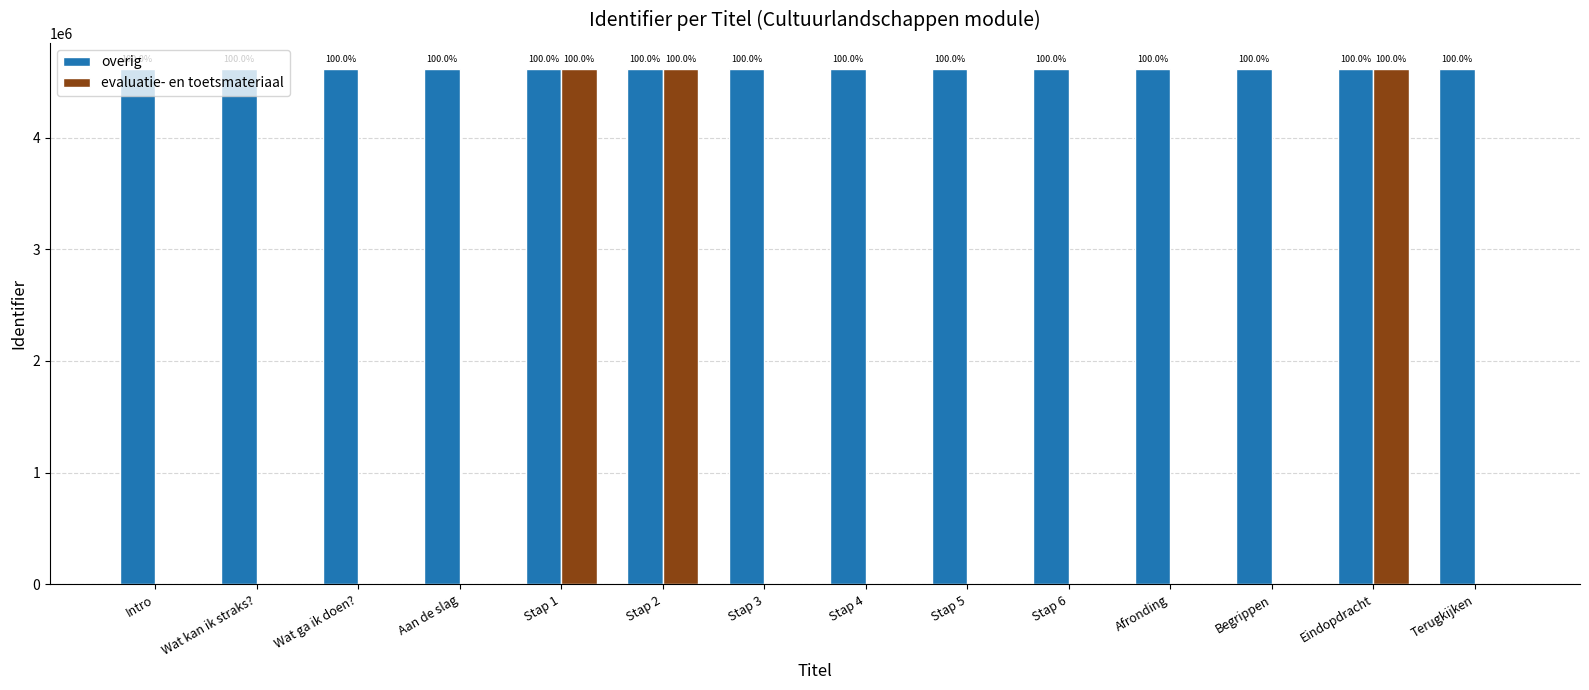

What is the label of the 5th bar from the left?

Stap 1